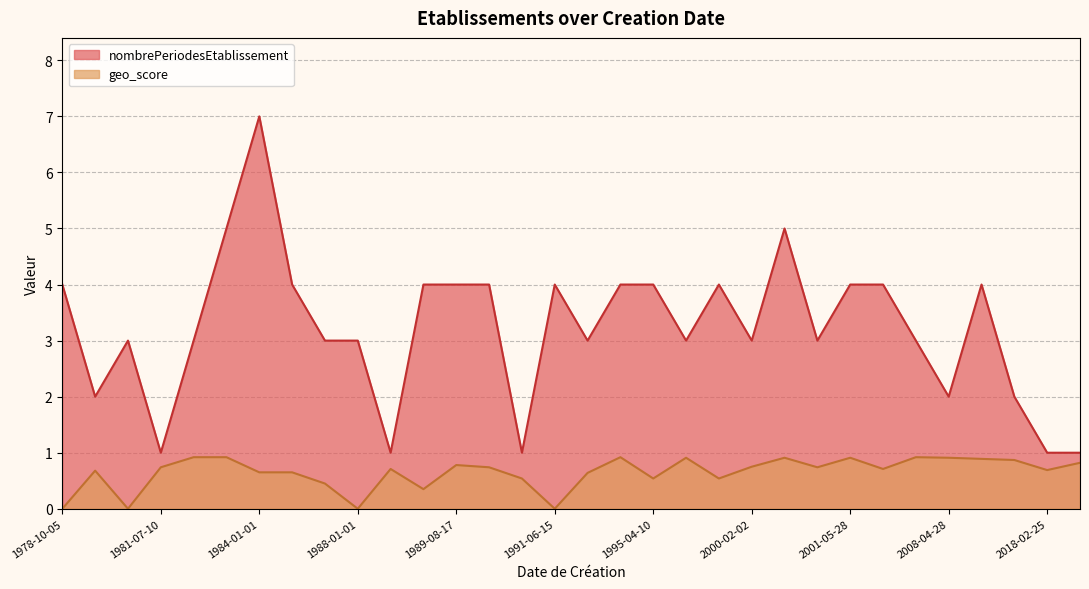

What is the greatest value displayed?

7.0